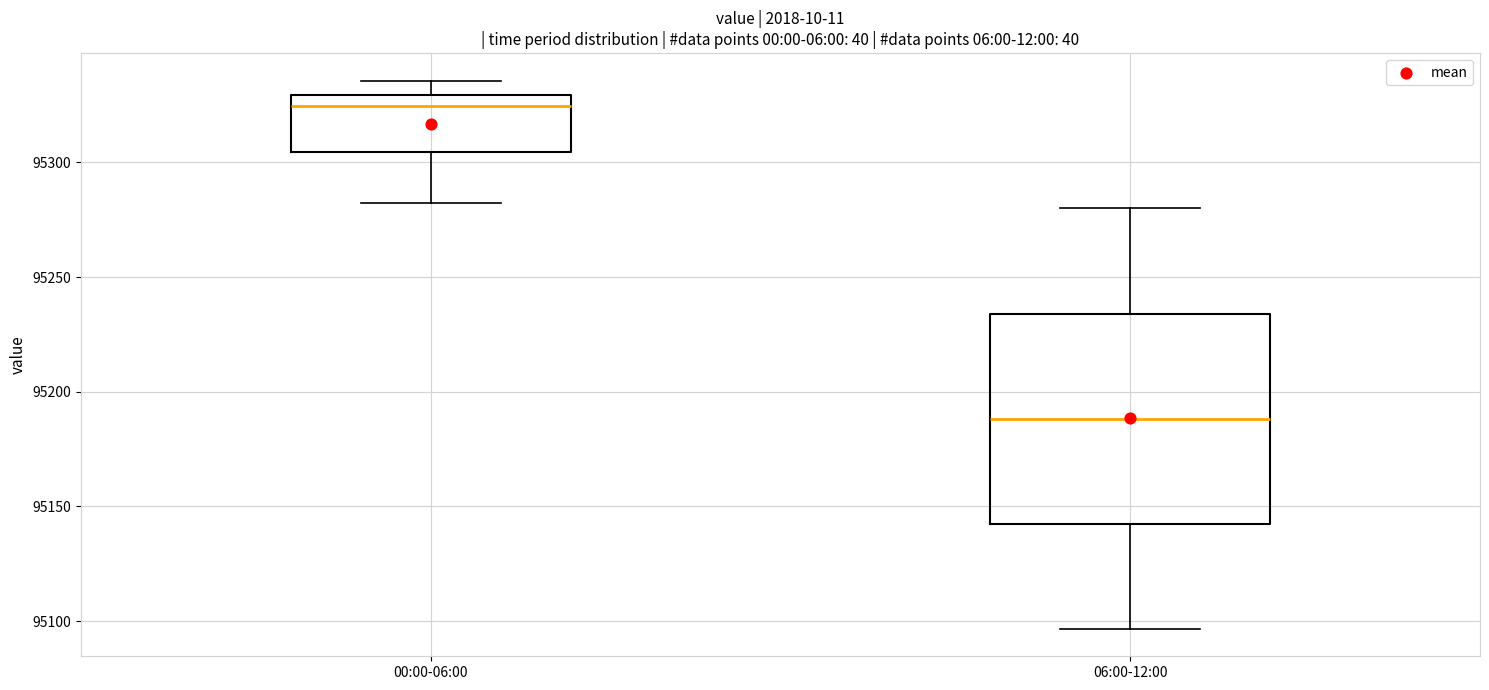

Comparing the boxes themselves (not the whiskers), which one is the tallest?

06:00-12:00